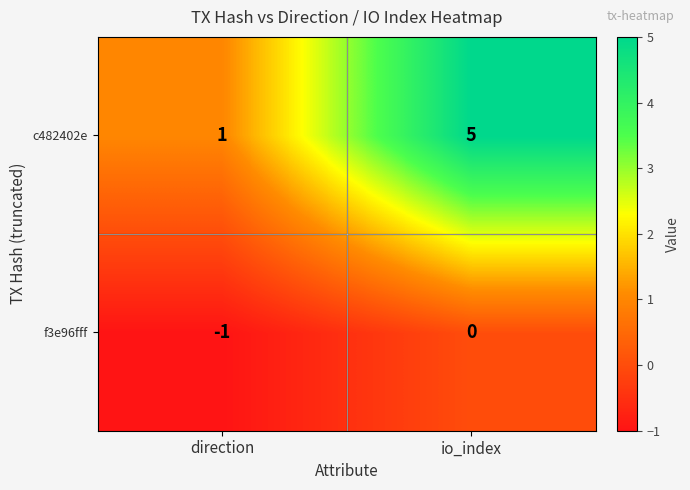

Reading left to right, transcribe all the data shown in this chart.

c482402e: direction=1	io_index=5
f3e96fff: direction=-1	io_index=0